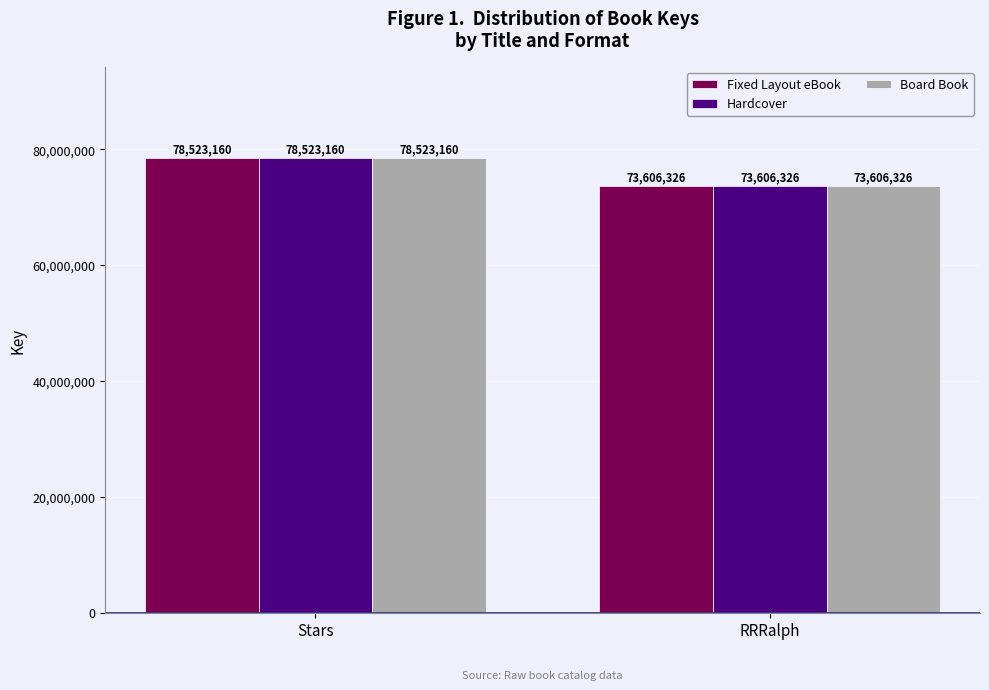

Does the chart contain any negative values?

No